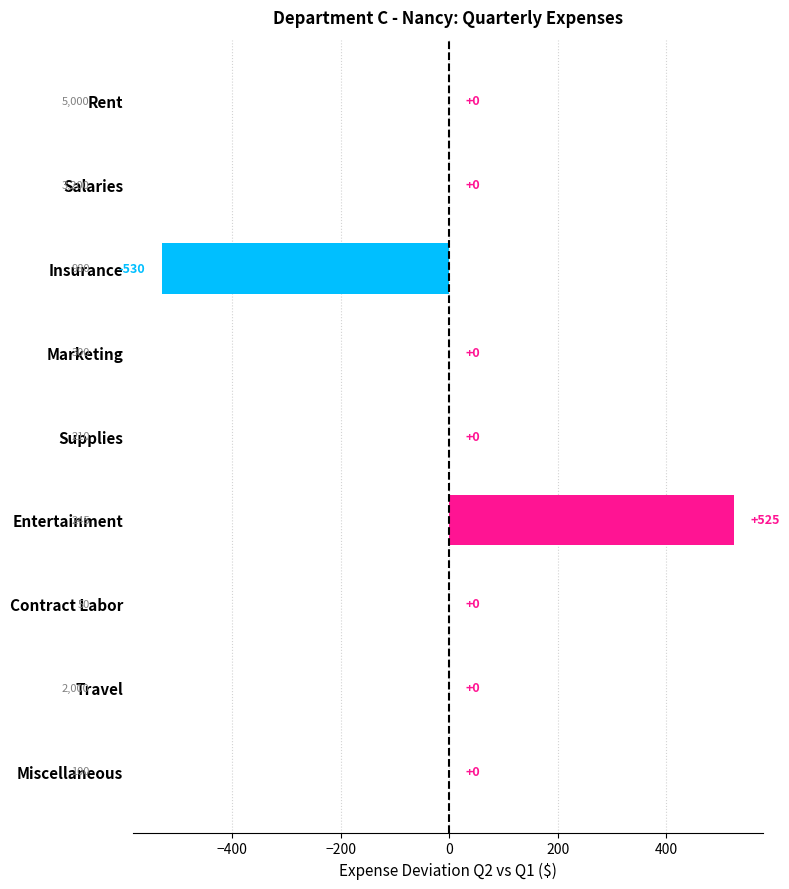

Is it true that the value at Insurance is -196?

False